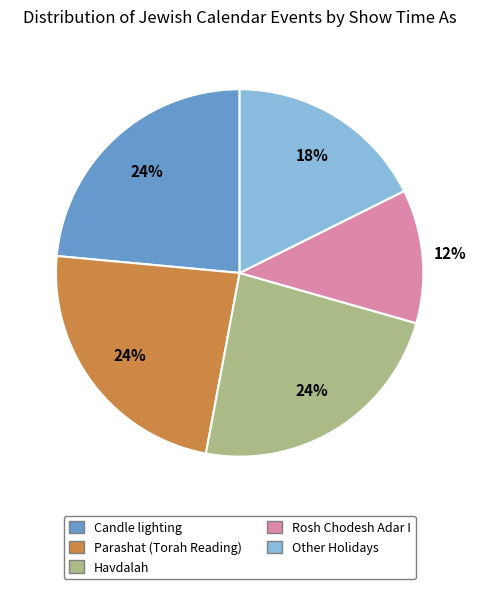

Which has a higher value, Rosh Chodesh Adar I or Candle lighting?

Candle lighting